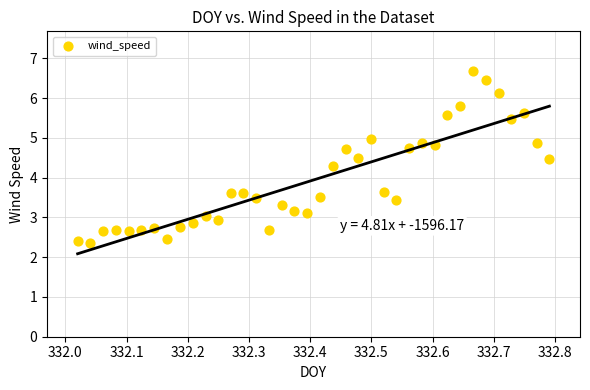

What is the range of X values (max minus min)?

0.8